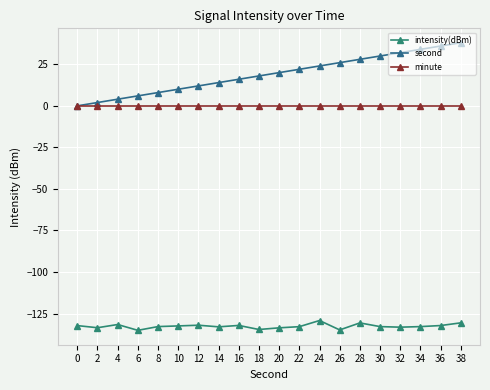

How many series are shown in this chart?

3